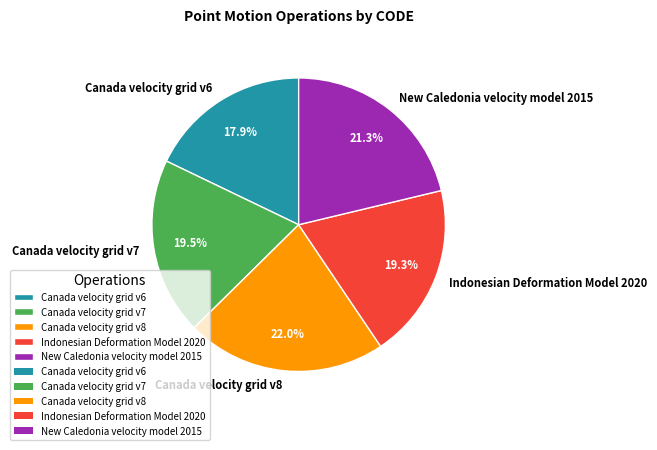

What percentage is the Canada velocity grid v6 slice, to the nearest percent?

18%